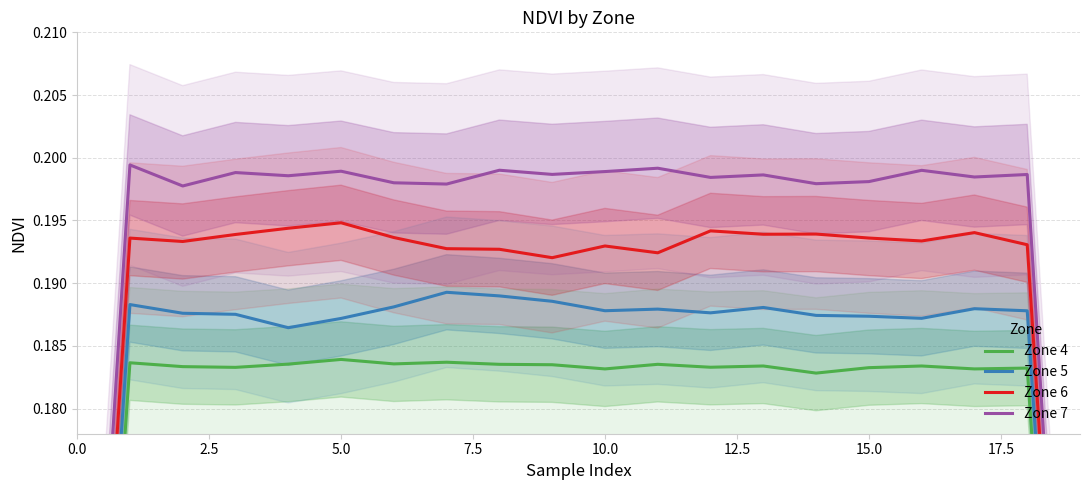

Does the chart have visible grid lines?

Yes